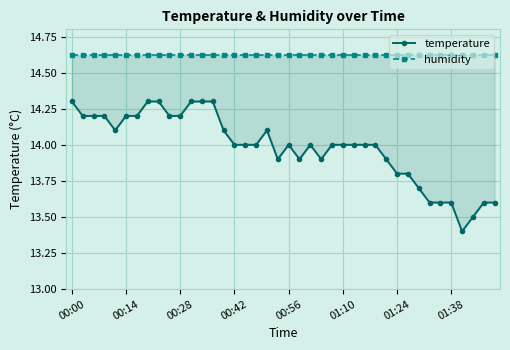

Where does the temperature series first go above 14?

00:00